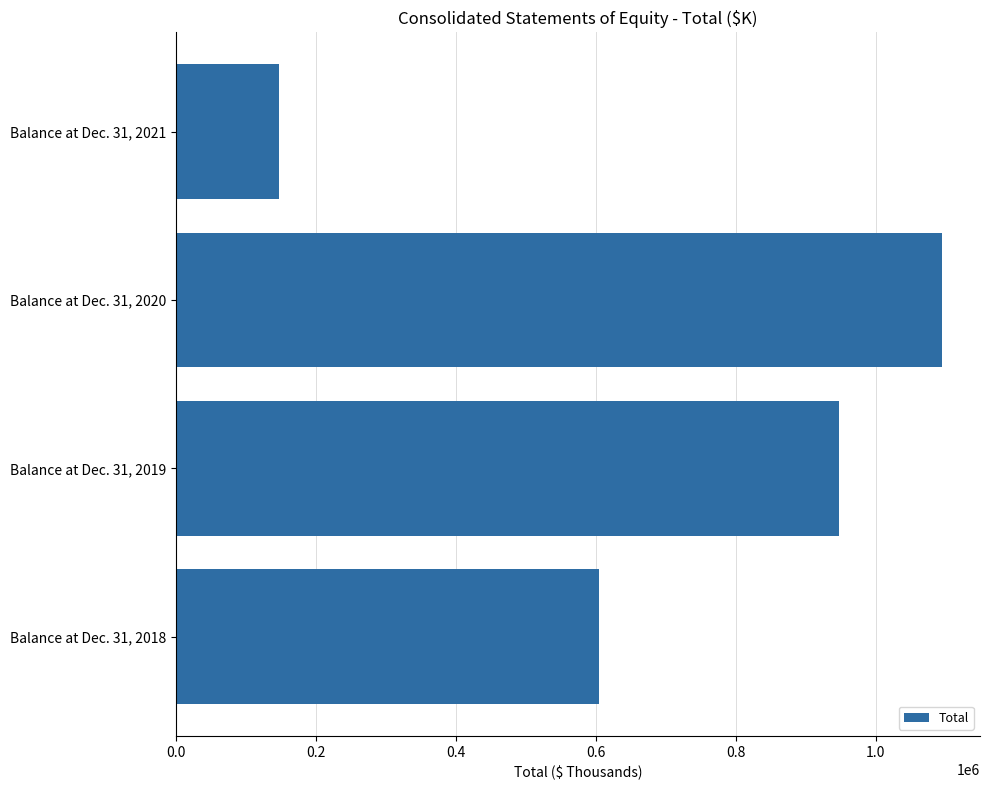

What value does the data have at Balance at Dec. 31, 2018?

605030